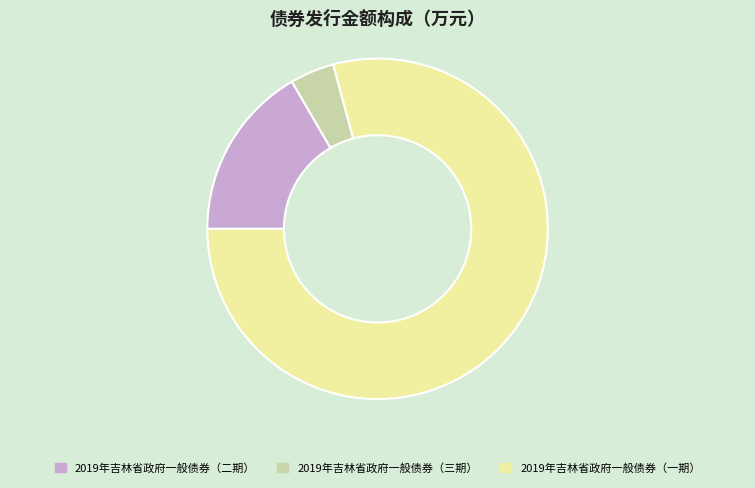

True or false: 2019年吉林省政府一般债券（三期） accounts for 10% of the total.

False